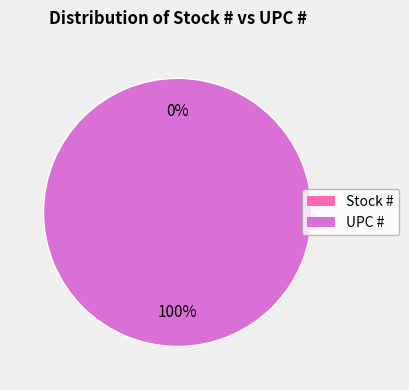

What is the change in value from Stock # to UPC #?

+751338231065